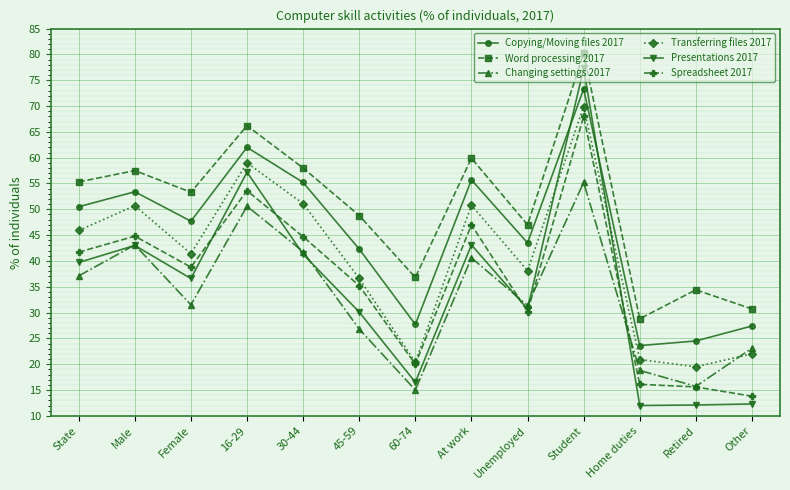

At which category is the sum across all series the highest?

Student